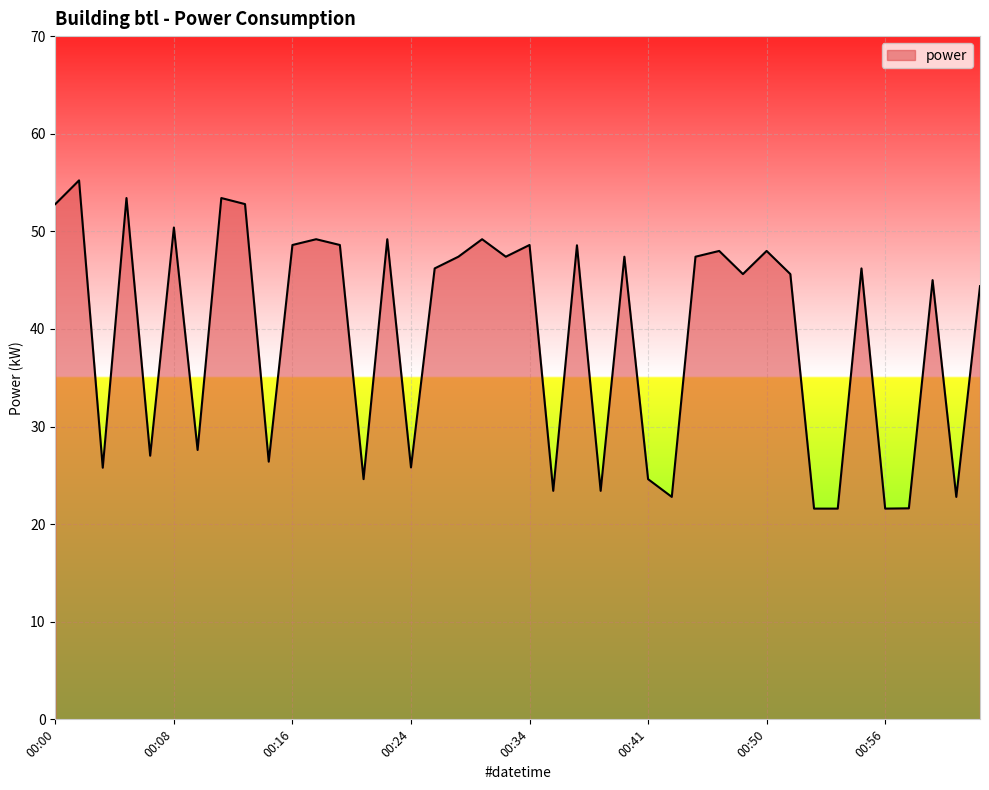

What is the difference between the maximum and minimum values?

33.6